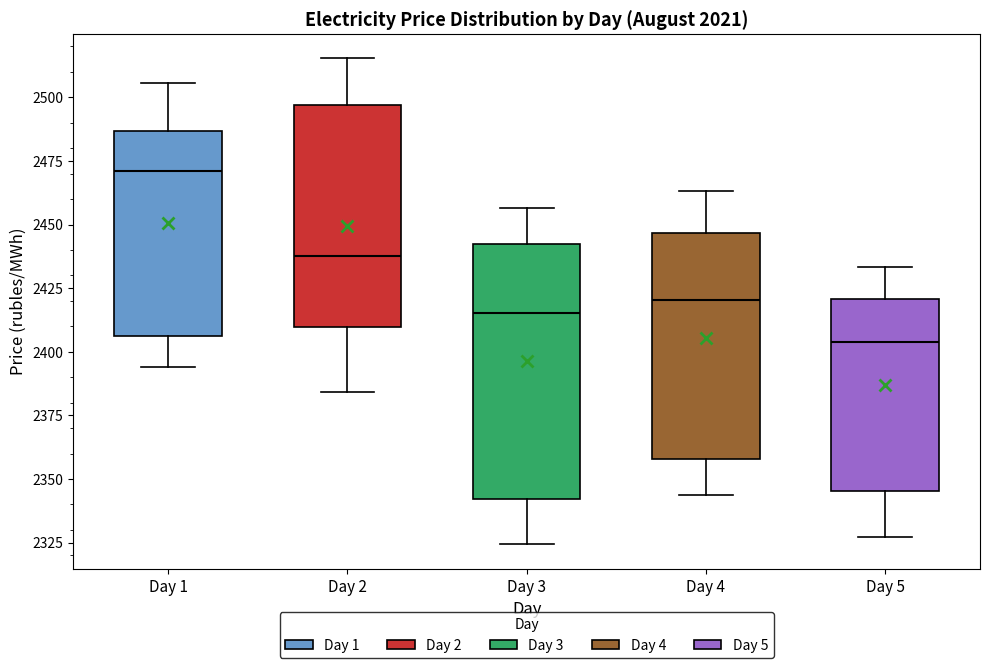

Where is the upper edge of the box for Day 1 on the y-axis? The values are not printed on the chart, so give them approximately, as read against the axis.

2485